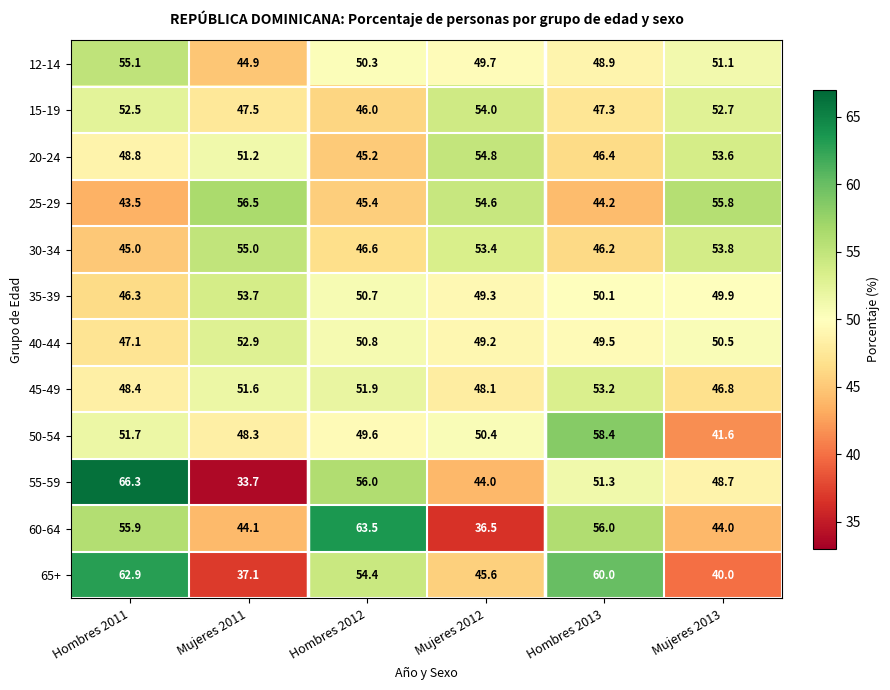

Which label corresponds to the largest value in the chart?

Hombres 2011